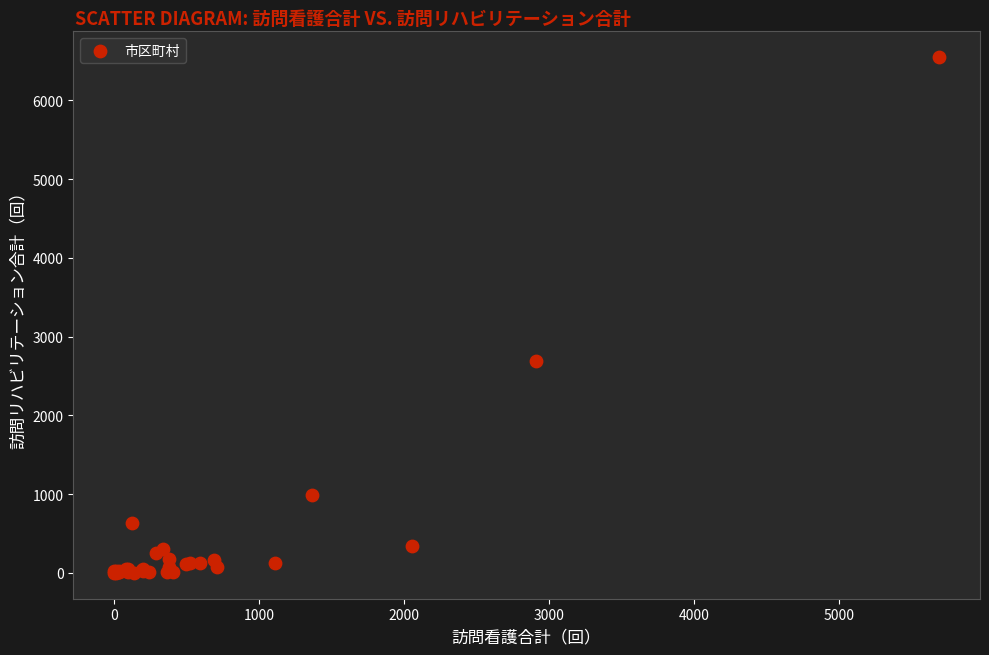

What Y value in the scatter plot is closest to 3276?

2691